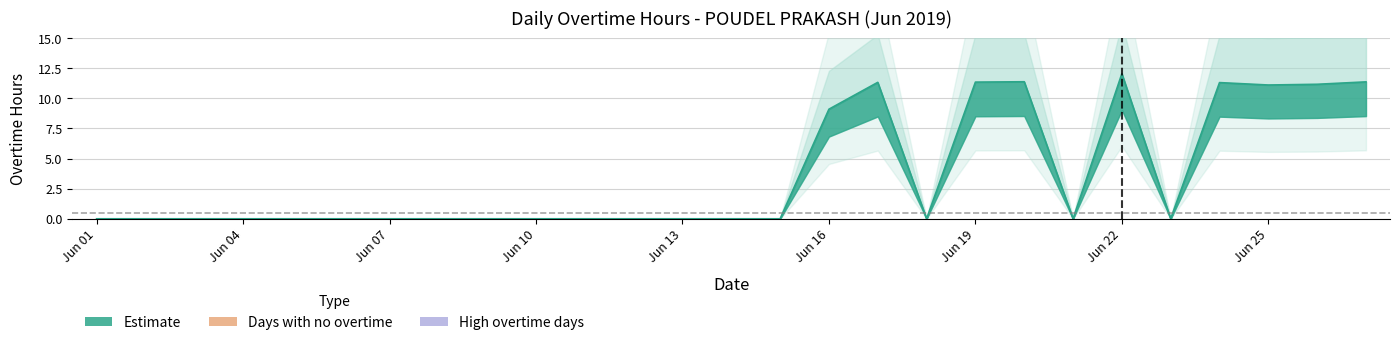

How many interior local valleys (lower than both neighbors) does the data have?

4